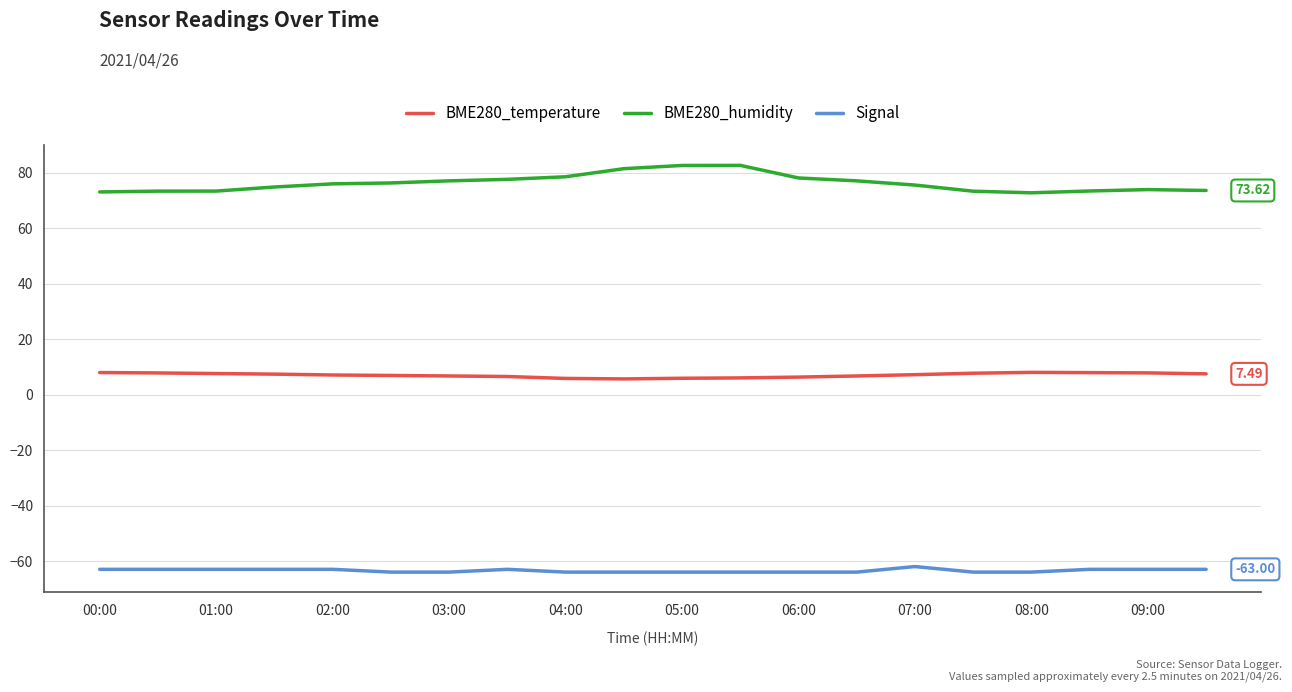

List the series in order of their peak value, highest first.

BME280_humidity, BME280_temperature, Signal